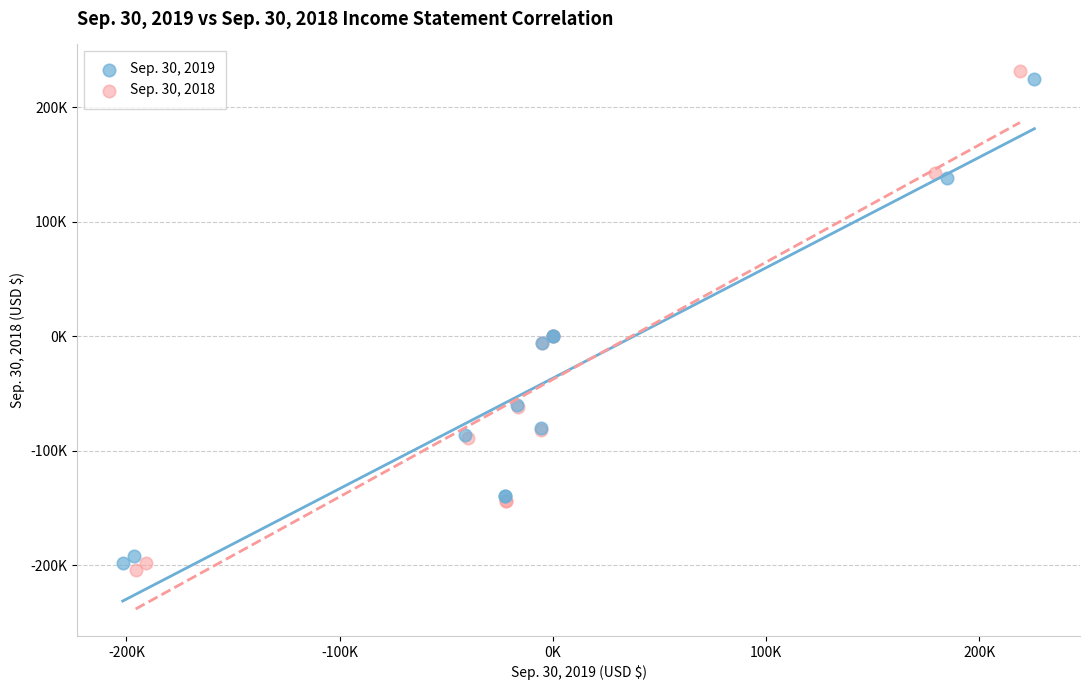

Which series has the widest spread of Y values?

Sep. 30, 2018